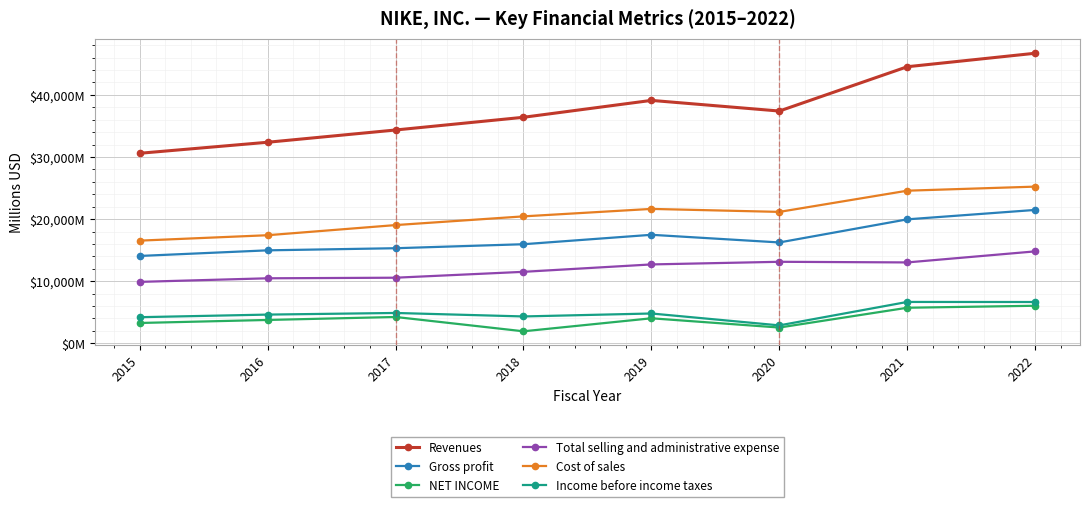

Rank the categories by Income before income taxes value from lowest to highest.

2020, 2015, 2018, 2016, 2019, 2017, 2022, 2021